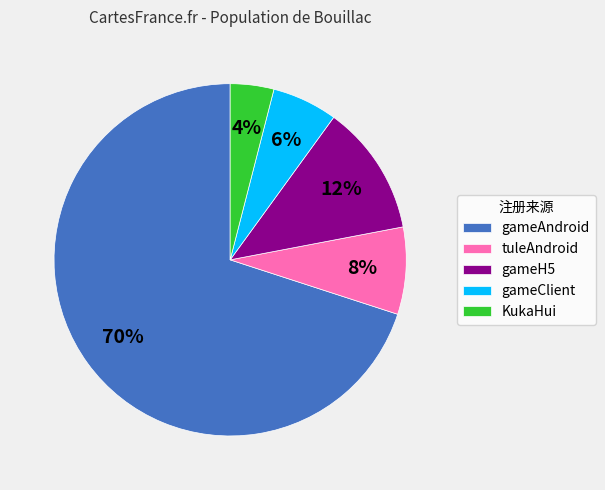

To the nearest percent, what percentage of the pie is tuleAndroid?

8%